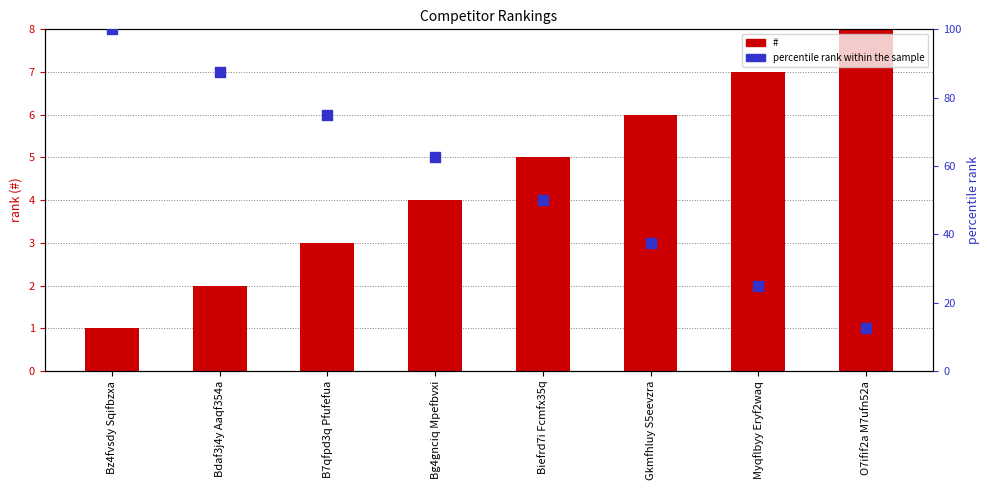

Which series reaches the minimum Y coordinate?

#